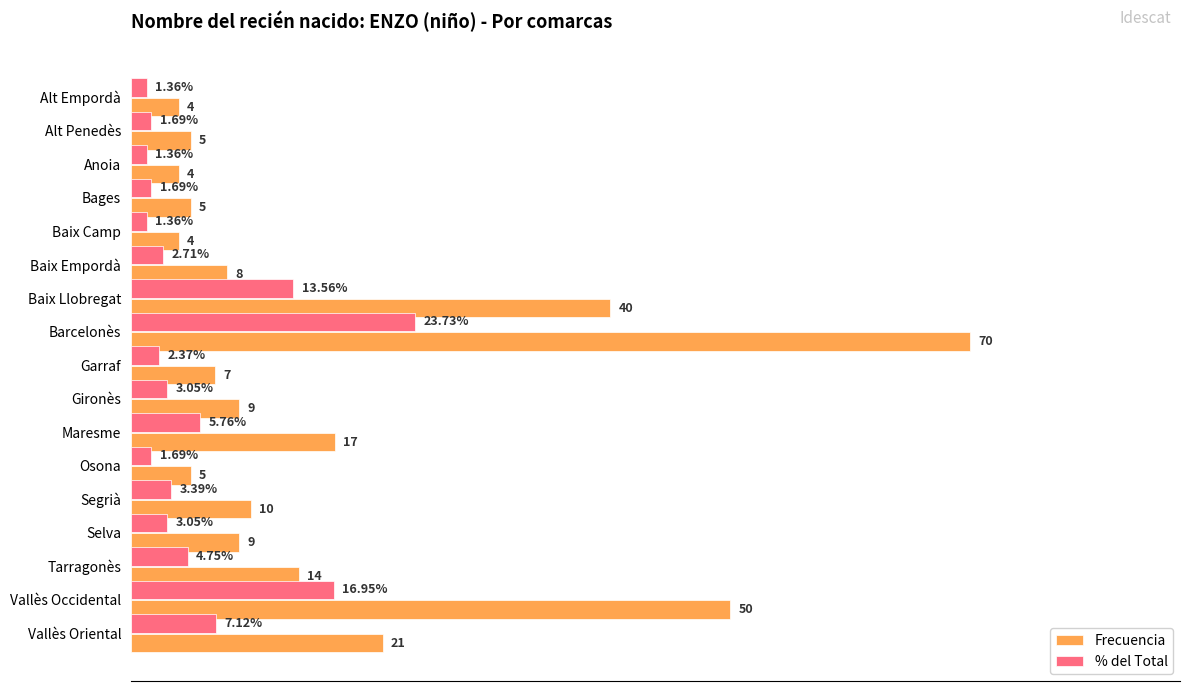

Which series has the largest total across all categories?

Frecuencia